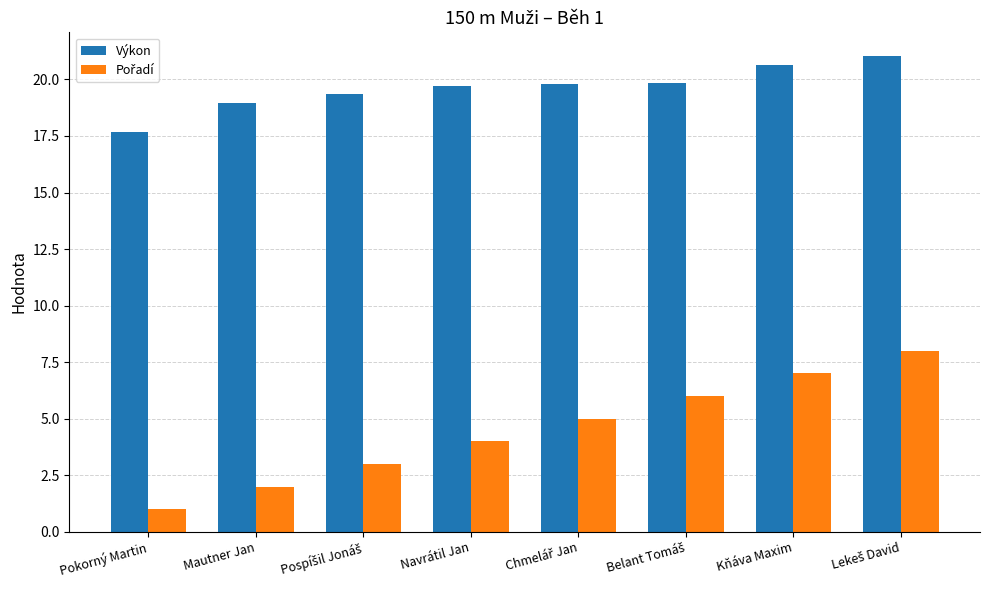

What is the spread (max minus min) of values at Navrátil Jan?

15.7